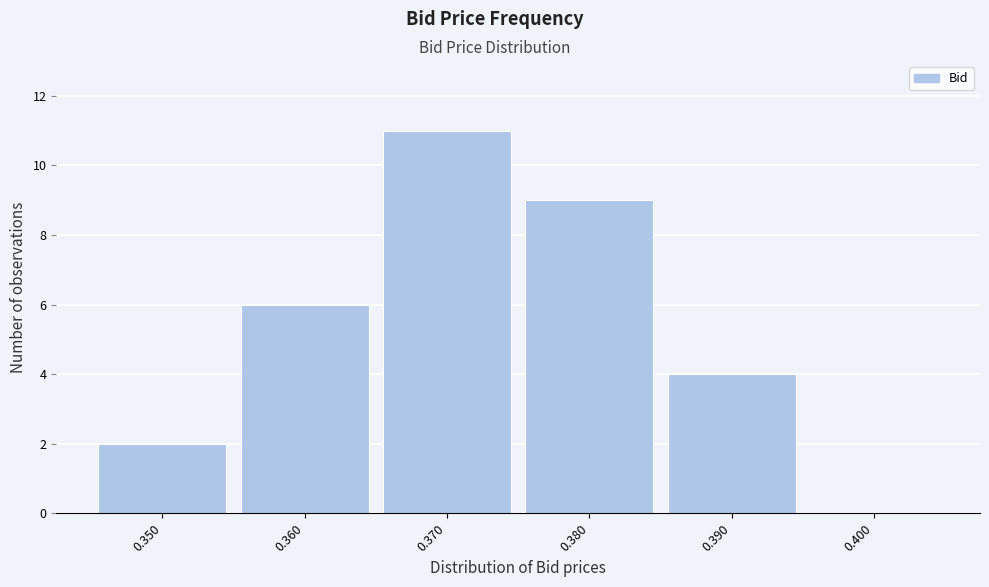

Reading left to right, extract all data points from this chart.

0.350=2	0.360=6	0.370=11	0.380=9	0.390=4	0.400=0